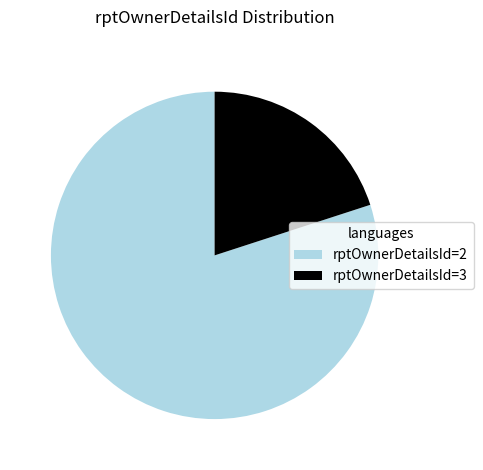

Is it true that rptOwnerDetailsId=2 is 80% of the pie?

True